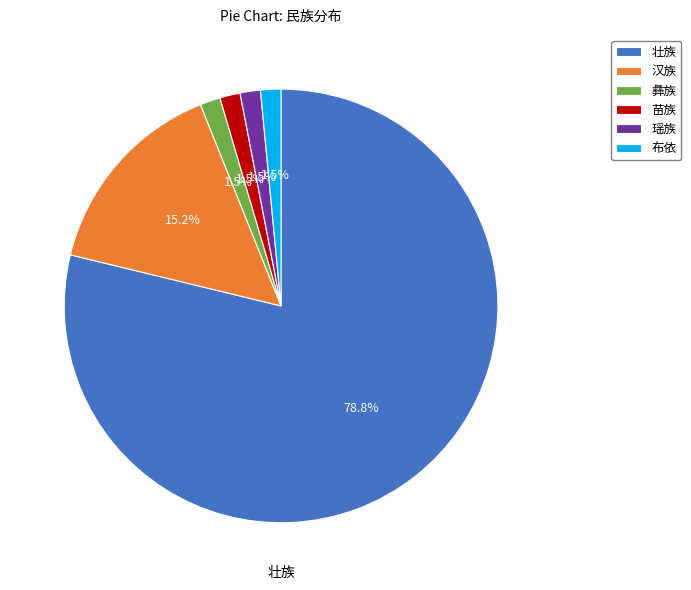

What is the largest slice in the pie chart?

壮族